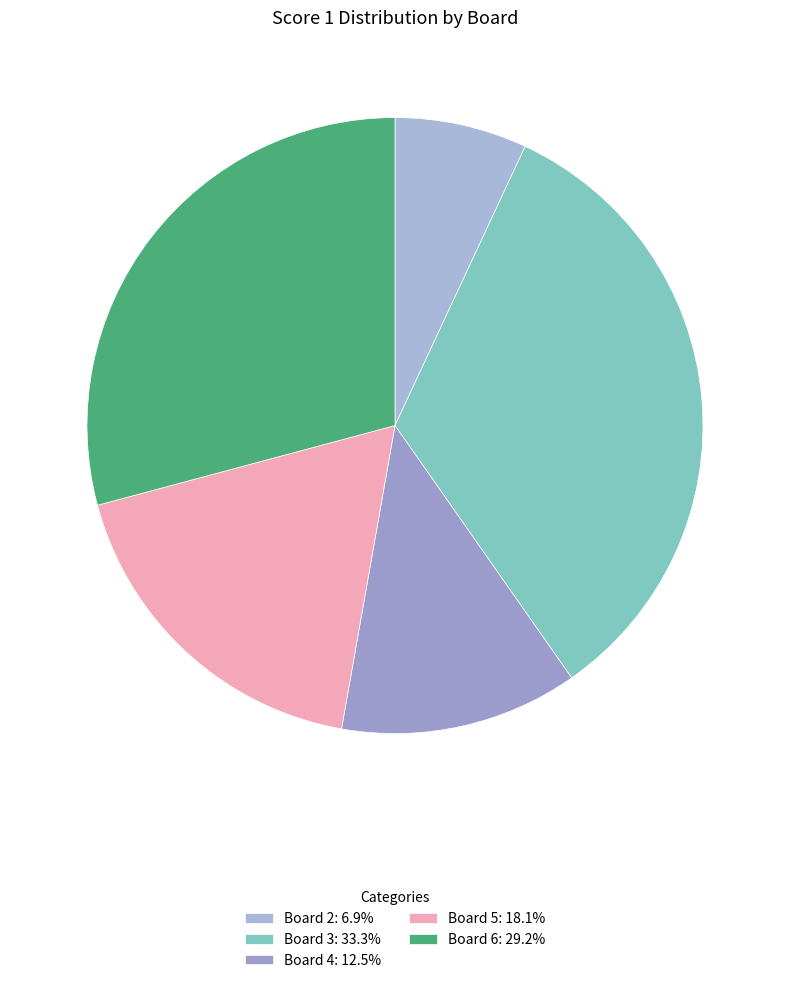

To the nearest percent, what is the combined percentage of Board 2 and Board 3?

40%